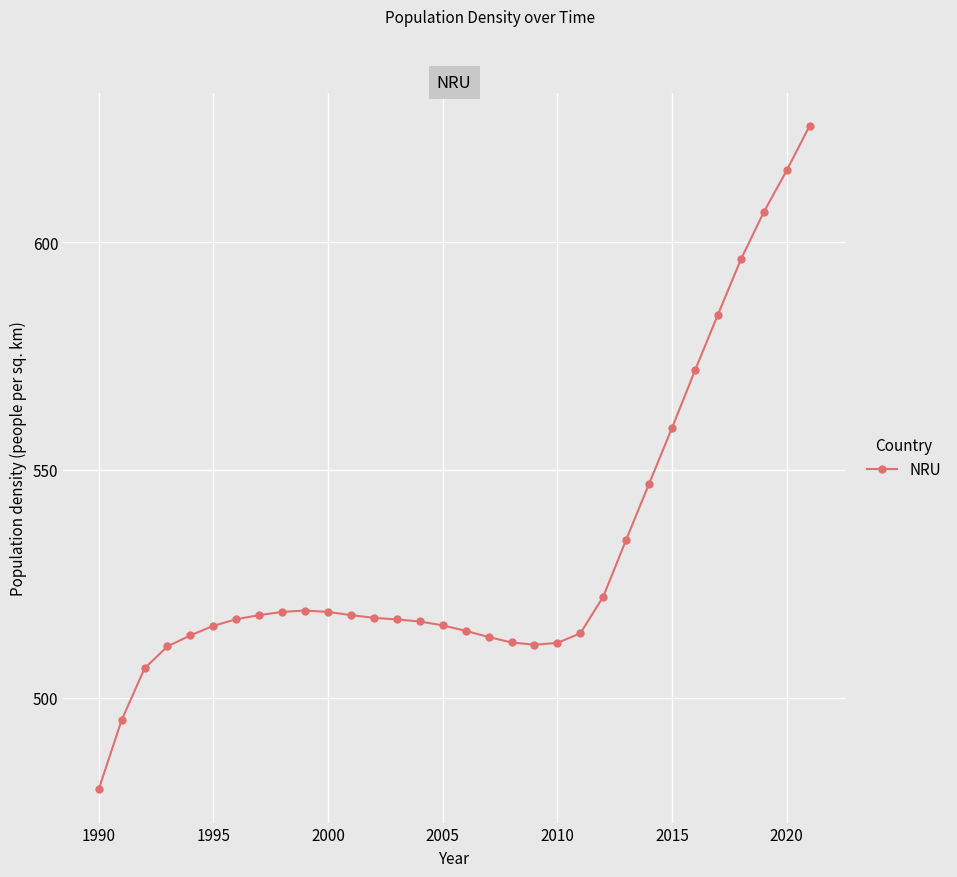

What is the value of the 17th point from the left?

514.7